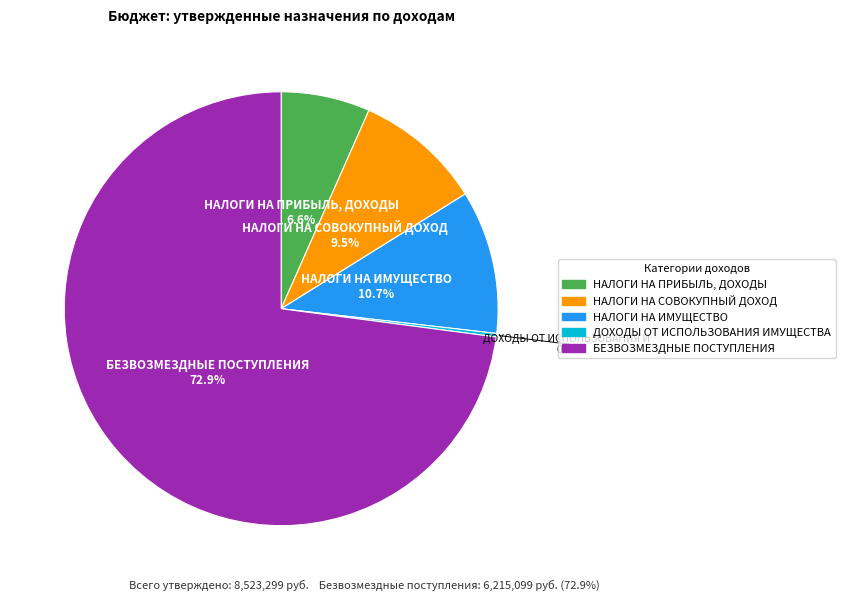

Is there a majority slice in this chart?

Yes